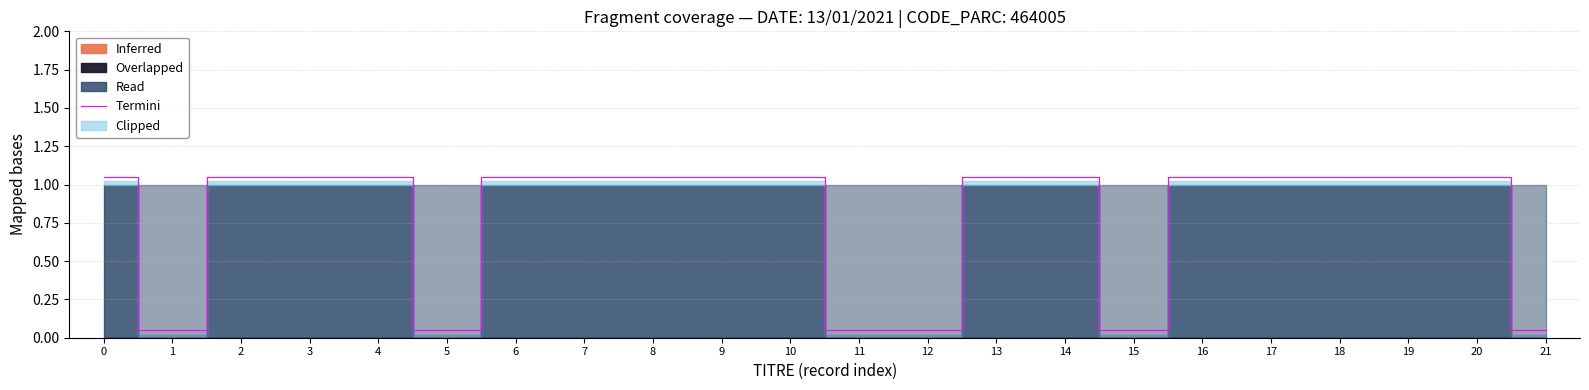

True or false: the data shows 0.1 at 15.

False